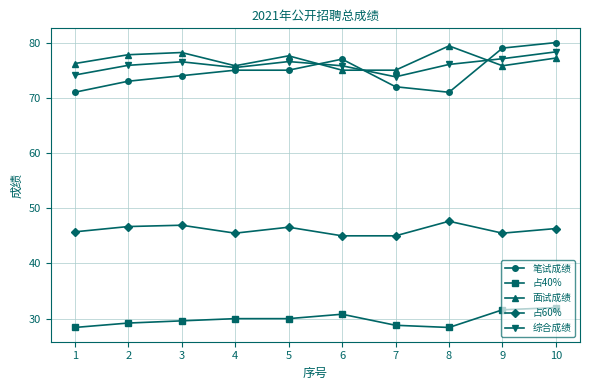

True or false: 占60% and 笔试成绩 intersect in this chart.

False